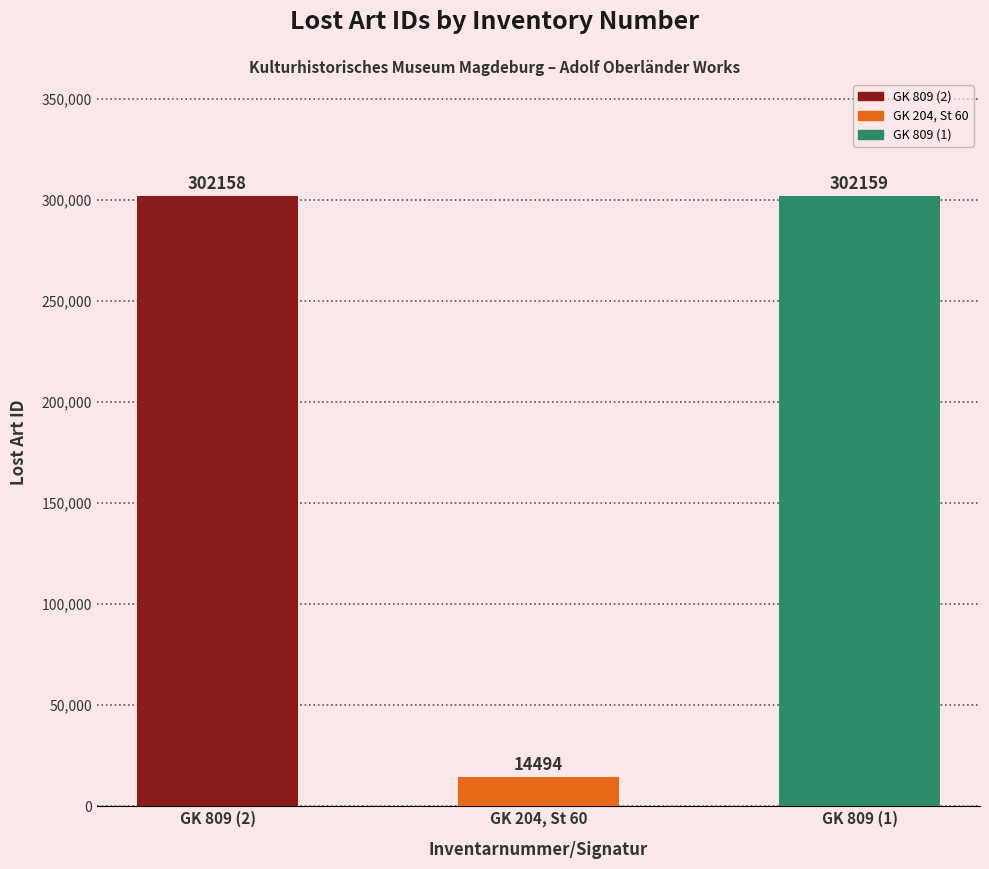

Reading left to right, transcribe all the data shown in this chart.

GK 809 (2)=302158	GK 204, St 60=14494	GK 809 (1)=302159